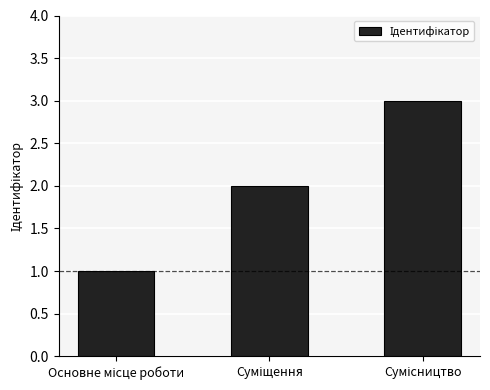

What is the sum of all values?

6